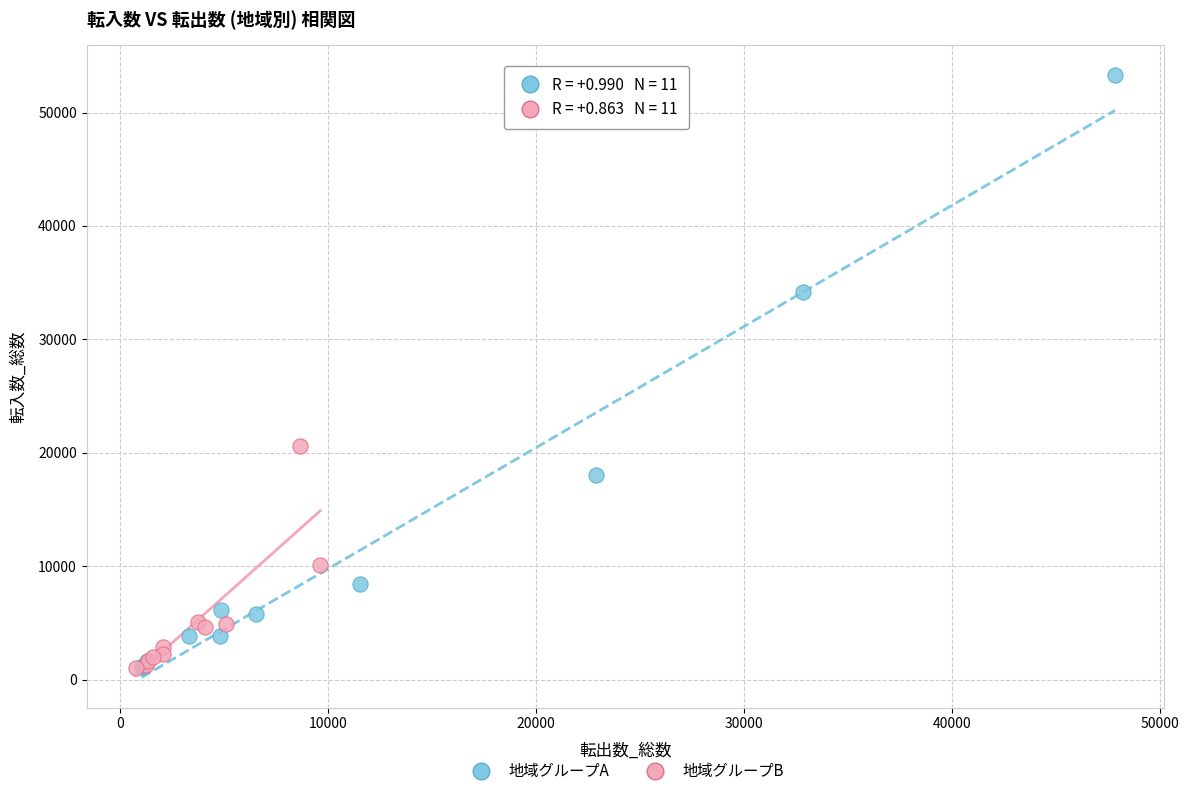

Which series has the widest spread of Y values?

地域グループA